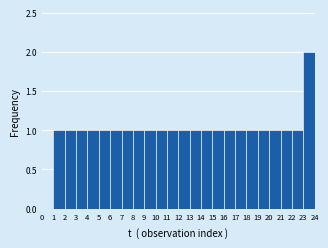

What is the height of the bar covering 7 to 8 on the x-axis? The values are not printed on the chart, so give them approximately, as read against the axis.

1